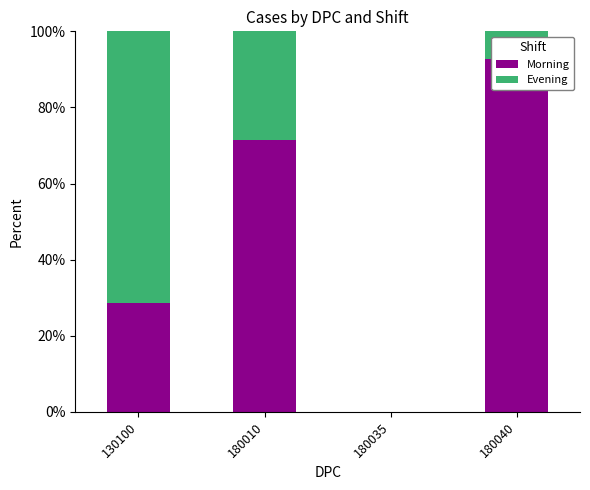

At which category does the chart reach its minimum across all series?

180035